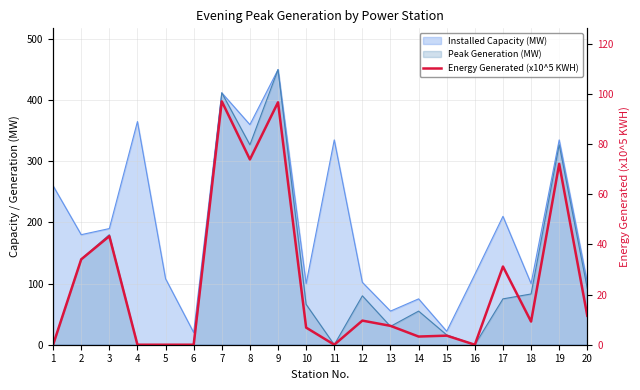

Reading left to right, transcribe all the data shown in this chart.

0.0	34.1	43.3	0.0	0.0	0.0	97.1	73.9	96.7	6.8	0.0	9.6	7.5	3.3	3.6	0.0	31.2	9.2	72.2	11.5